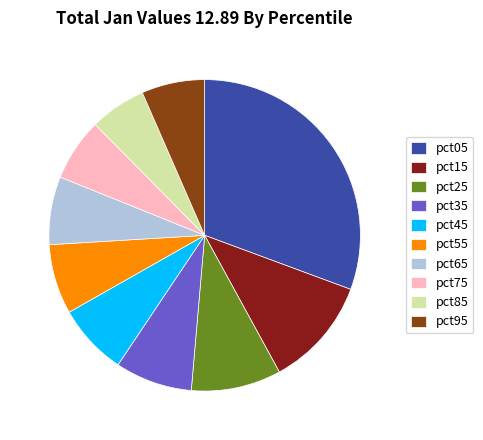

How many segments does this pie chart have?

10